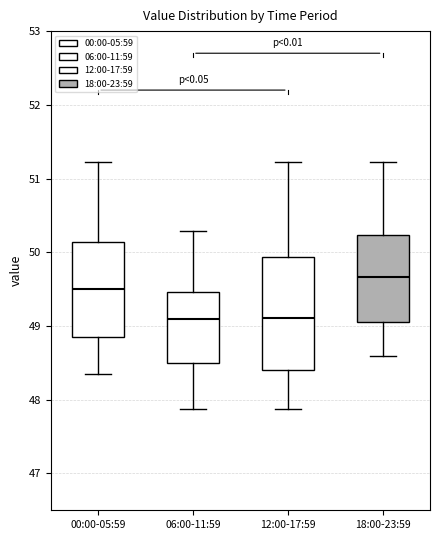

Where is the upper edge of the box for 12:00-17:59 on the y-axis? The values are not printed on the chart, so give them approximately, as read against the axis.

49.9